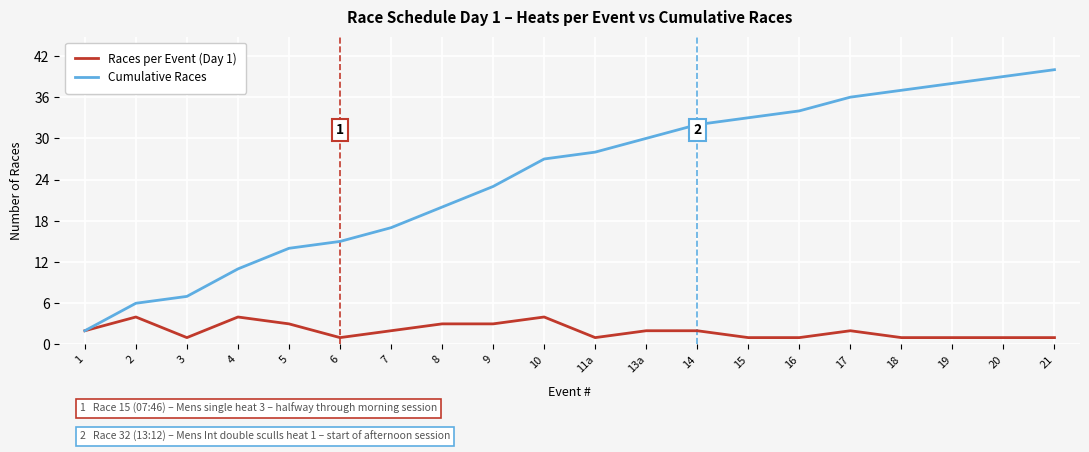

At how many categories does at least one series exceed 16?

14